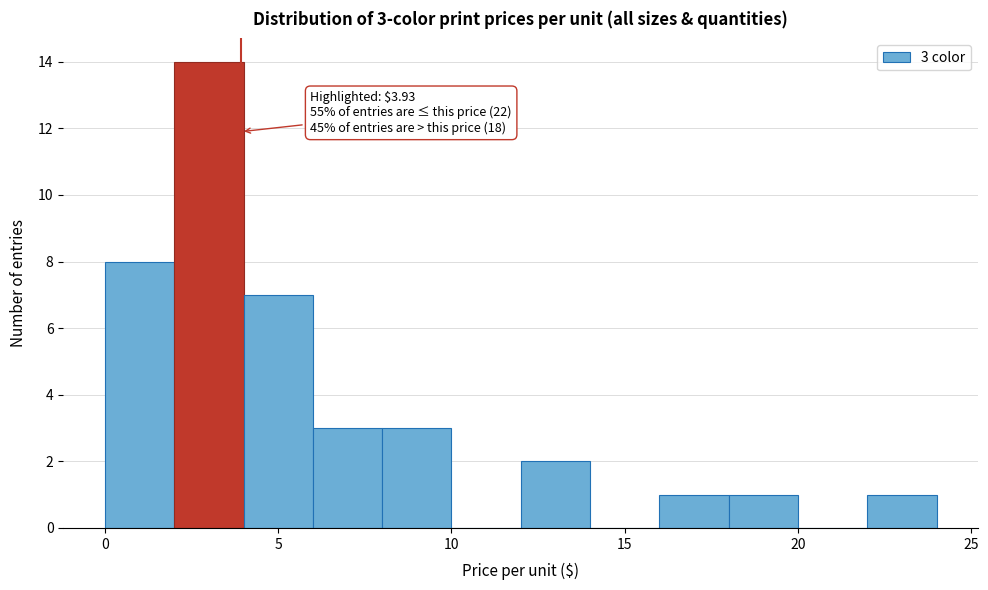

Which range on the x-axis has the tallest bar?

2 to 4